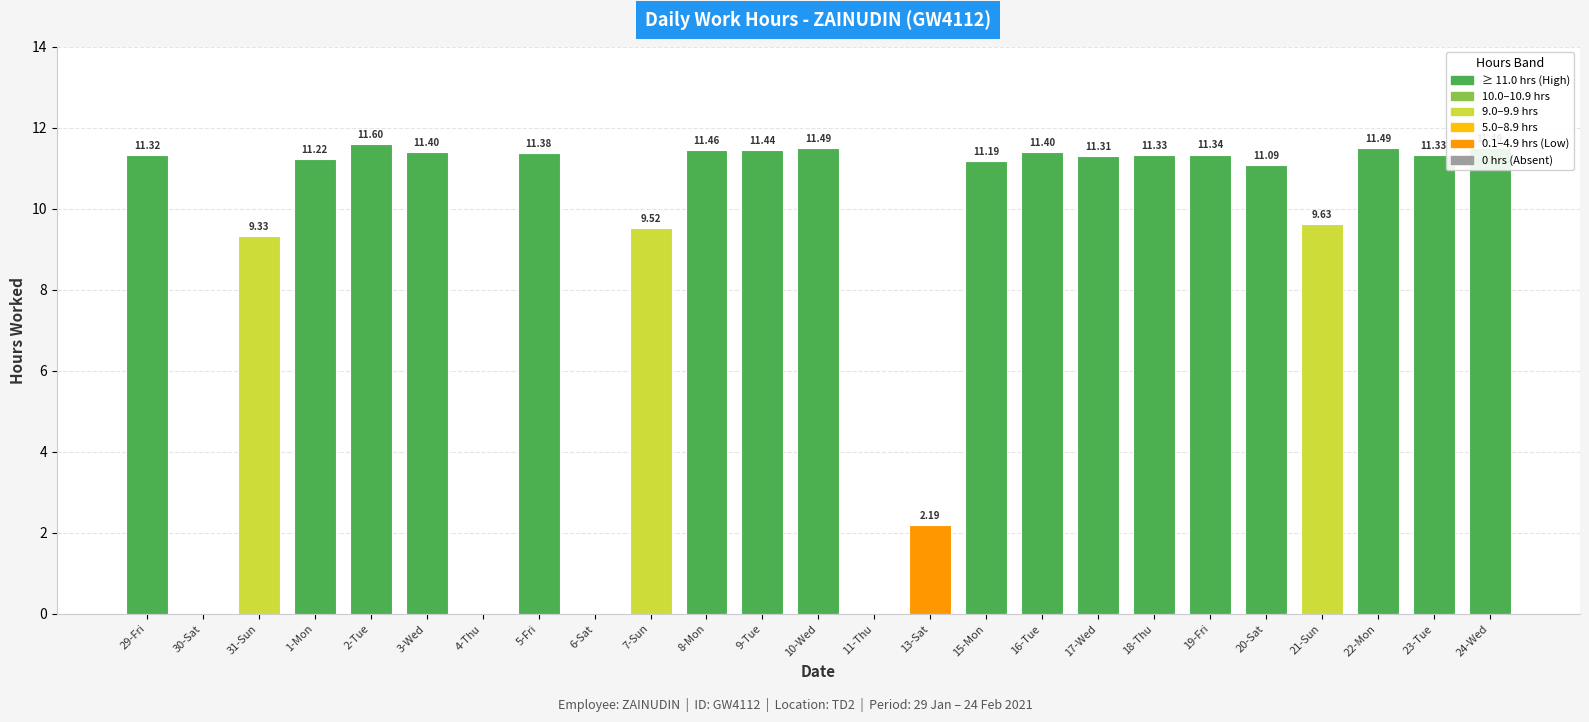

Reading left to right, what are all the values shown in this chart?

11.3	0.0	9.3	11.2	11.6	11.4	0.0	11.4	0.0	9.5	11.5	11.4	11.5	0.0	2.2	11.2	11.4	11.3	11.3	11.3	11.1	9.6	11.5	11.3	11.5